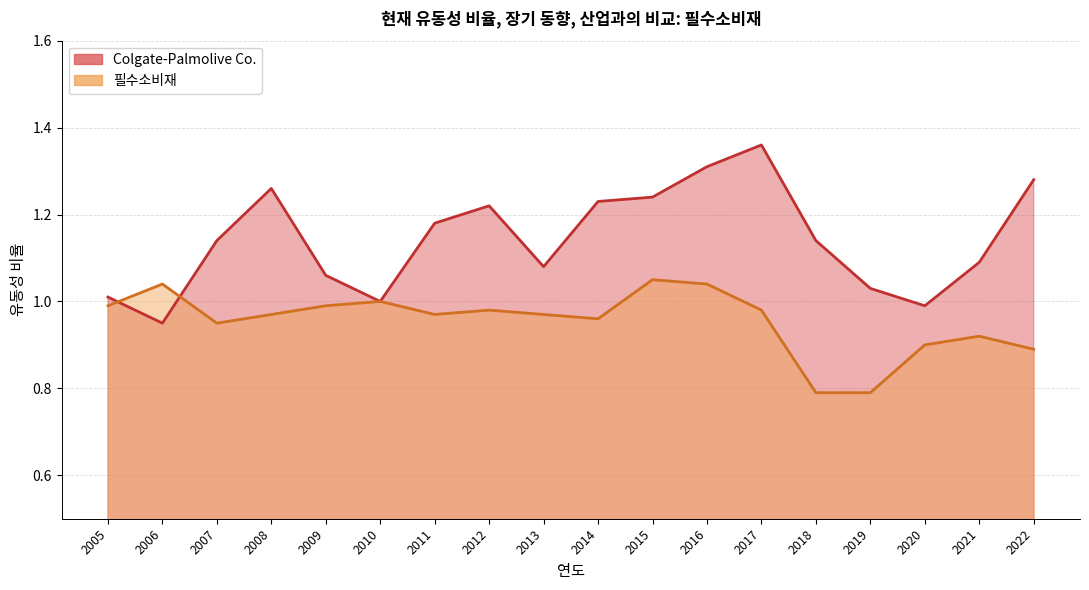

Is the value of Colgate-Palmolive Co. at 2008 greater than the value of 필수소비재 at 2008?

Yes